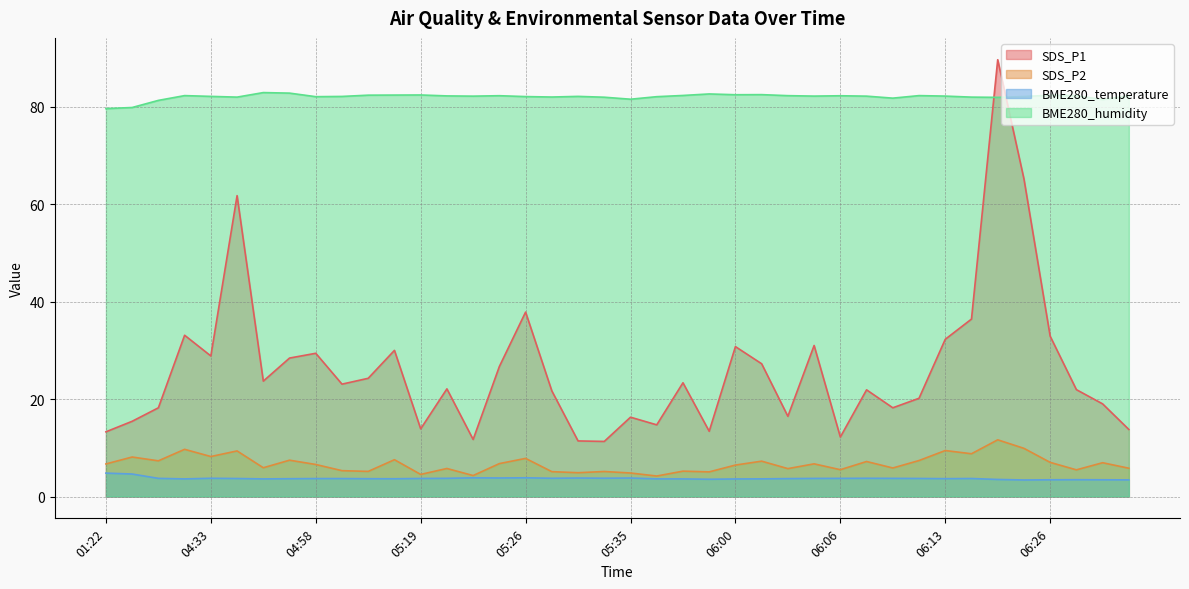

Reading left to right, transcribe all the data shown in this chart.

SDS_P1: 01:22=13.3	01:57=15.4	03:07=18.2	03:48=33.1	04:33=28.8	04:40=61.7	04:52=23.7	04:57=28.4	04:58=29.4	05:01=23.1	05:16=24.2	05:18=30.0	05:19=13.9	05:21=22.1	05:23=11.7	05:24=26.7	05:26=37.8	05:27=21.7	05:29=11.4	05:33=11.3	05:35=16.3	05:47=14.7	05:49=23.3	05:58=13.4	06:00=30.8	06:01=27.2	06:03=16.4	06:05=31.0	06:06=12.2	06:08=21.9	06:10=18.2	06:11=20.1	06:13=32.2	06:17=36.4	06:21=89.6	06:23=65.2	06:26=32.9	06:28=21.9	06:30=19.0	06:31=13.8
SDS_P2: 01:22=6.7	01:57=8.1	03:07=7.3	03:48=9.7	04:33=8.2	04:40=9.3	04:52=5.9	04:57=7.5	04:58=6.6	05:01=5.3	05:16=5.2	05:18=7.5	05:19=4.5	05:21=5.8	05:23=4.3	05:24=6.8	05:26=7.8	05:27=5.1	05:29=4.9	05:33=5.1	05:35=4.8	05:47=4.2	05:49=5.2	05:58=5.0	06:00=6.5	06:01=7.2	06:03=5.7	06:05=6.7	06:06=5.5	06:08=7.2	06:10=5.8	06:11=7.4	06:13=9.4	06:17=8.8	06:21=11.6	06:23=9.9	06:26=7.0	06:28=5.5	06:30=6.9	06:31=5.8
BME280_temperature: 01:22=4.8	01:57=4.6	03:07=3.7	03:48=3.6	04:33=3.7	04:40=3.7	04:52=3.6	04:57=3.6	04:58=3.7	05:01=3.7	05:16=3.6	05:18=3.6	05:19=3.7	05:21=3.7	05:23=3.8	05:24=3.8	05:26=3.8	05:27=3.7	05:29=3.8	05:33=3.8	05:35=3.8	05:47=3.6	05:49=3.6	05:58=3.5	06:00=3.6	06:01=3.6	06:03=3.7	06:05=3.7	06:06=3.7	06:08=3.7	06:10=3.7	06:11=3.7	06:13=3.7	06:17=3.7	06:21=3.5	06:23=3.4	06:26=3.4	06:28=3.5	06:30=3.4	06:31=3.4
BME280_humidity: 01:22=79.6	01:57=79.8	03:07=81.3	03:48=82.2	04:33=82.1	04:40=81.9	04:52=82.9	04:57=82.8	04:58=82.0	05:01=82.1	05:16=82.3	05:18=82.3	05:19=82.4	05:21=82.2	05:23=82.1	05:24=82.2	05:26=82.0	05:27=82.0	05:29=82.1	05:33=81.9	05:35=81.5	05:47=82.0	05:49=82.3	05:58=82.6	06:00=82.4	06:01=82.4	06:03=82.2	06:05=82.1	06:06=82.2	06:08=82.1	06:10=81.7	06:11=82.2	06:13=82.1	06:17=81.9	06:21=81.9	06:23=82.0	06:26=82.3	06:28=82.2	06:30=81.4	06:31=82.2